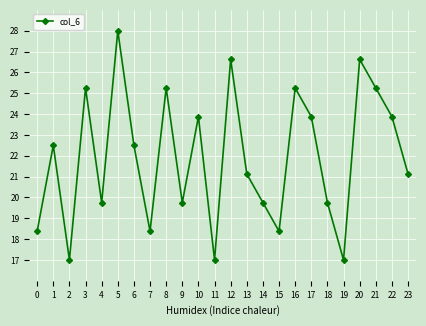

How many values are below 22?

12